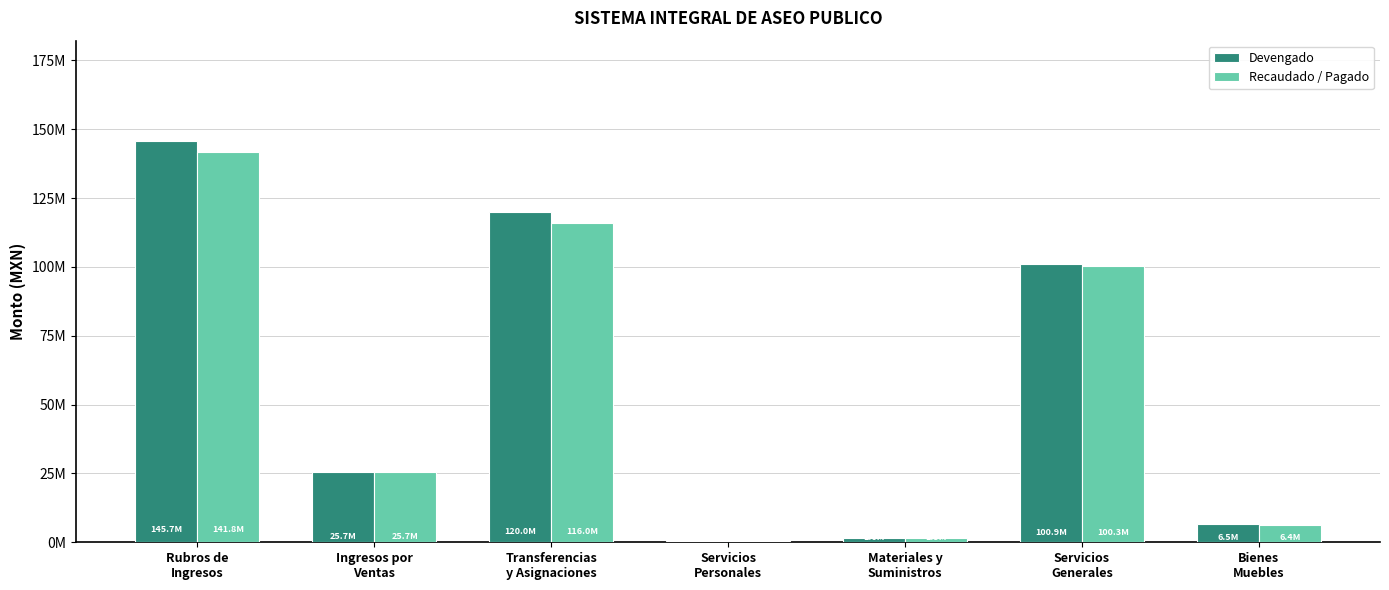

What are all the series names shown in the legend?

Devengado, Recaudado / Pagado